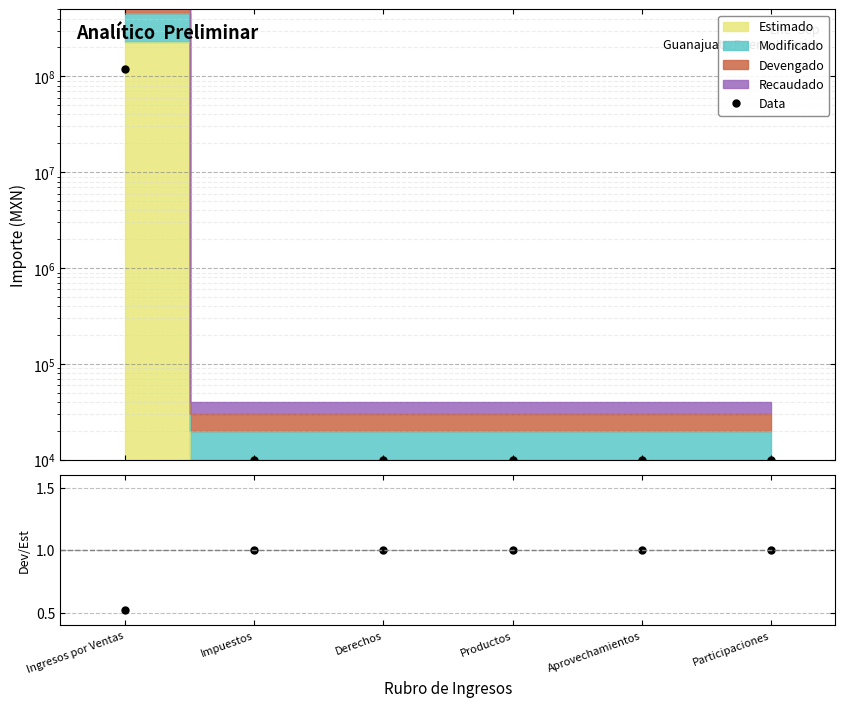

Is it true that Data equals 13164.7 at Derechos?

False